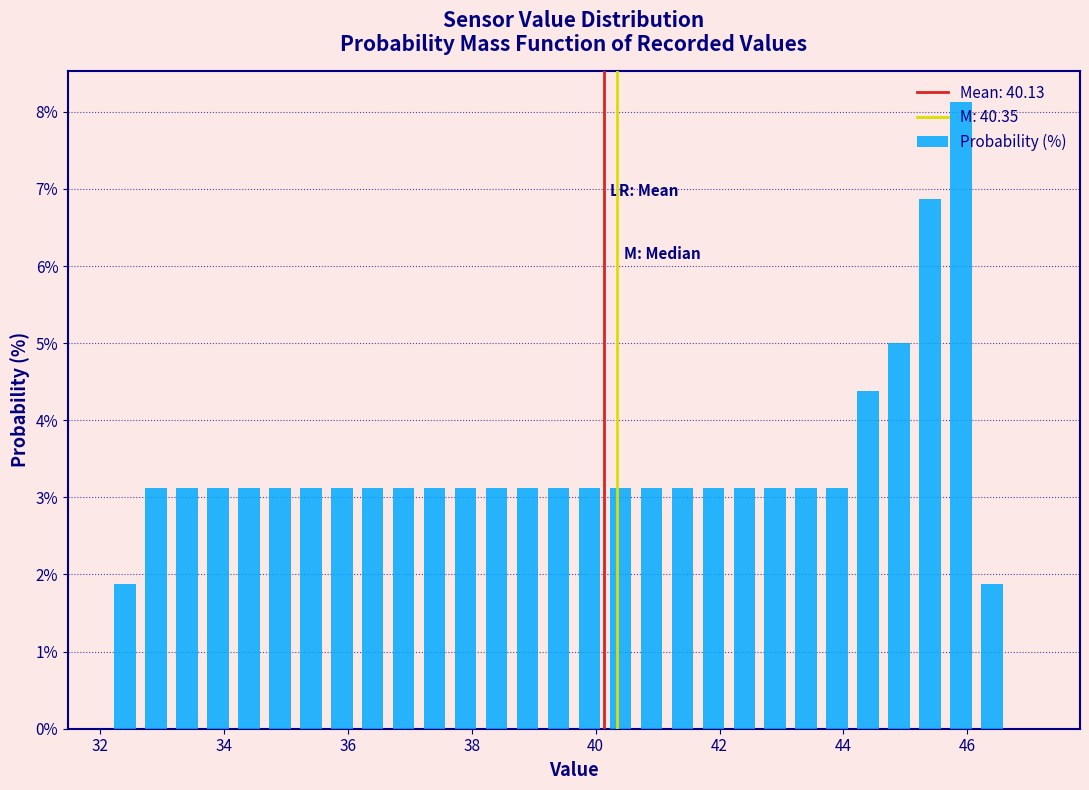

Read against the x-axis, roughly where is the centre of the tallest bar?

46.0